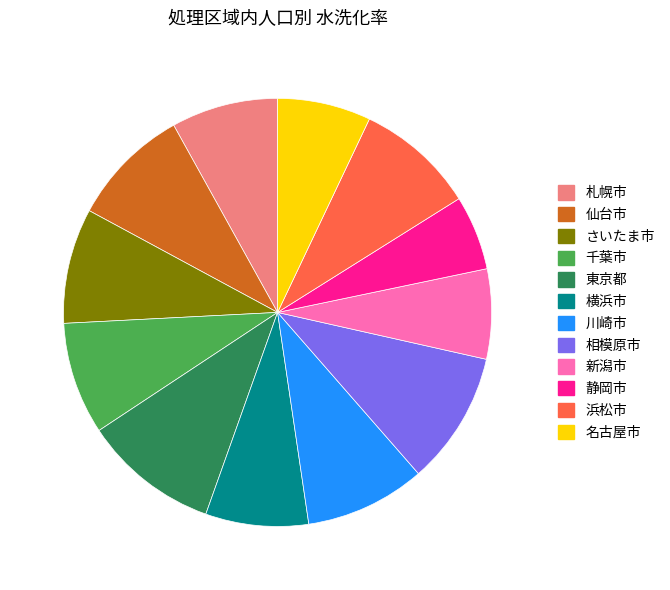

Count the number of slices in the pie.

12